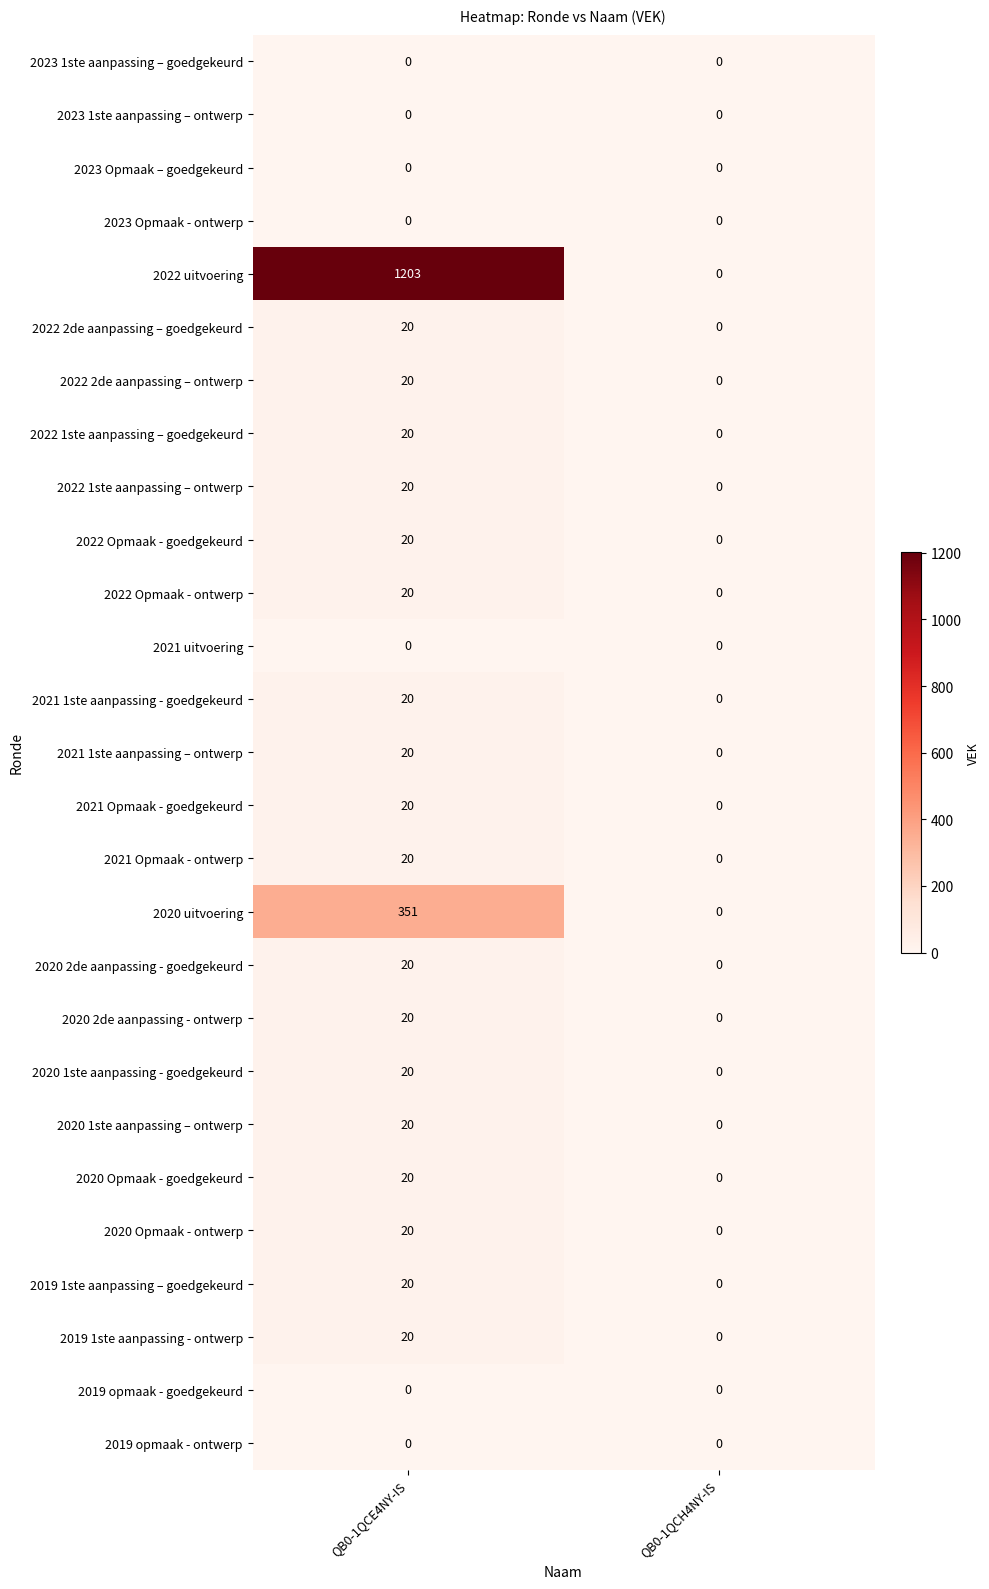

What is the sum of all 2021 Opmaak - goedgekeurd values?

20